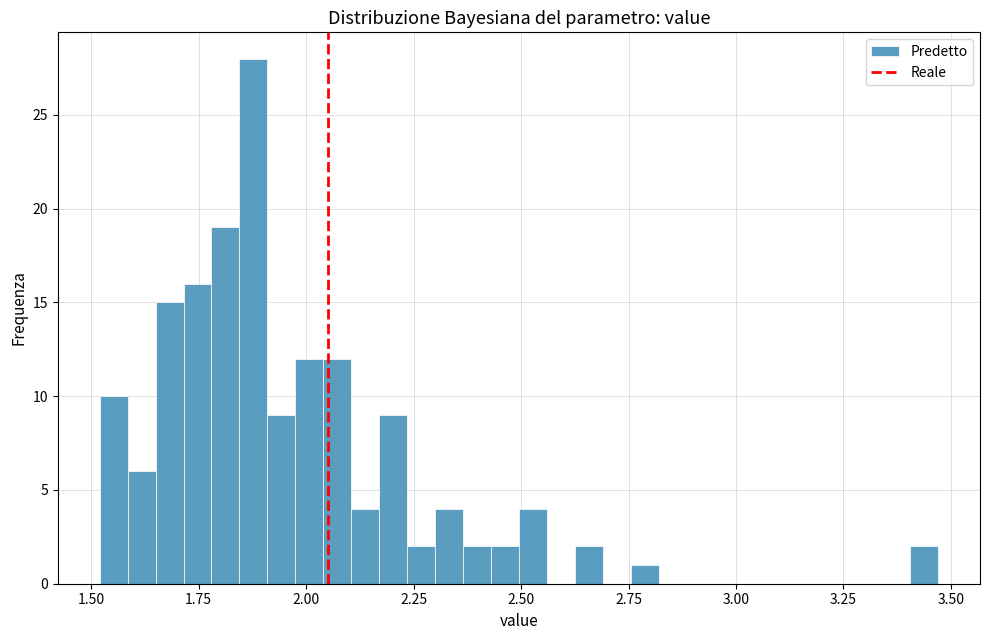

Read against the x-axis, roughly where is the centre of the tallest bar?

1.90